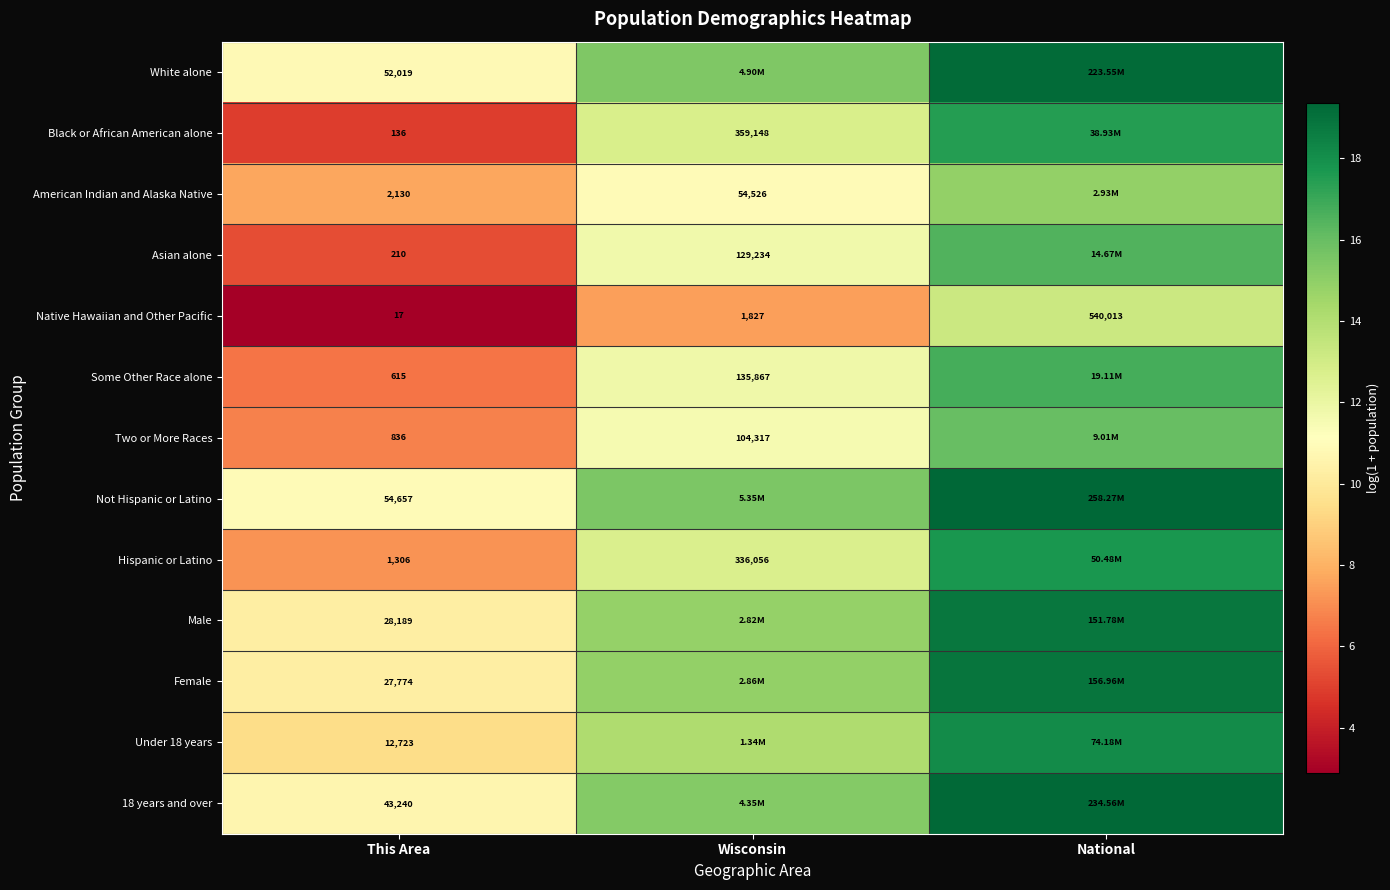

What is the average value of the 18 years and over series?

15.1